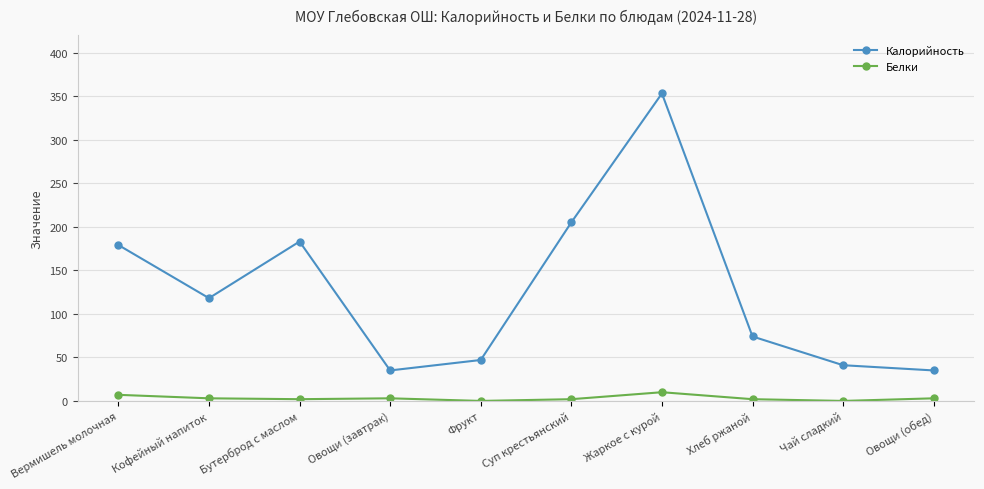

True or false: Калорийность has more than 1 interior local peaks.

True